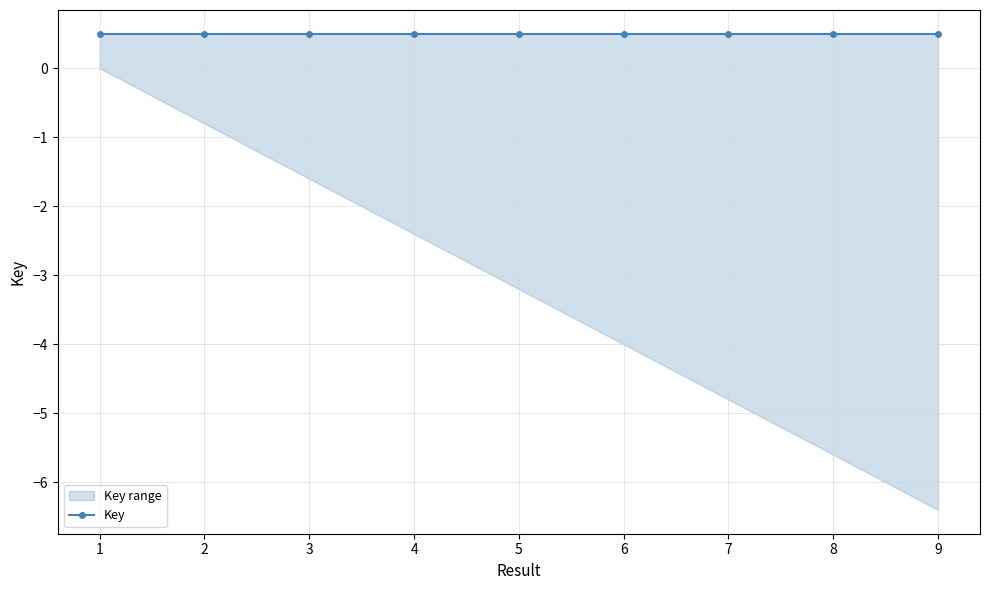

What is the greatest value displayed?

0.5